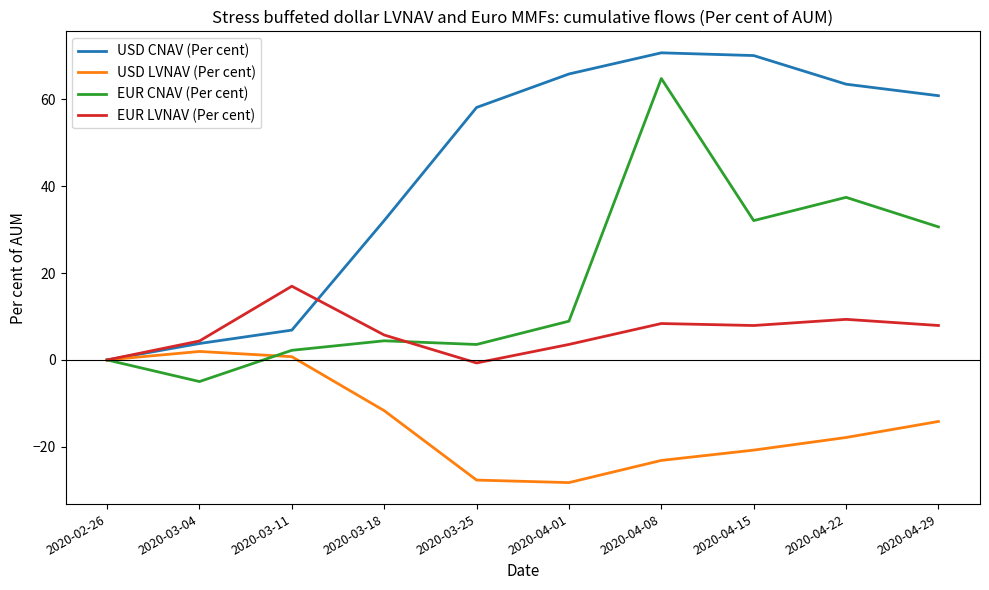

What is the difference between the second highest and minimum values in the EUR CNAV (Per cent) series?

42.4